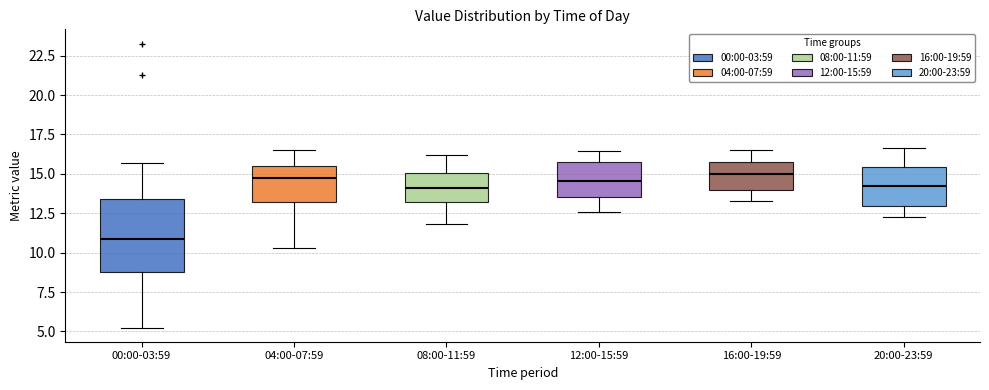

Which box is the tallest, from its lower edge to its upper edge?

00:00-03:59